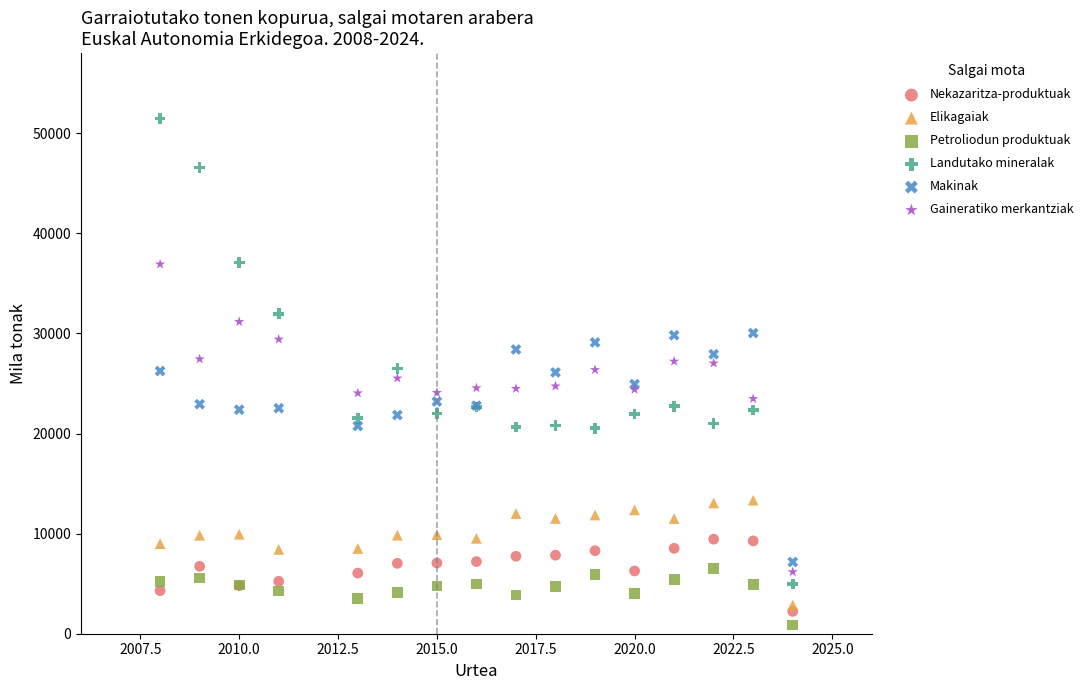

Which series has the widest spread of Y values?

Landutako mineralak